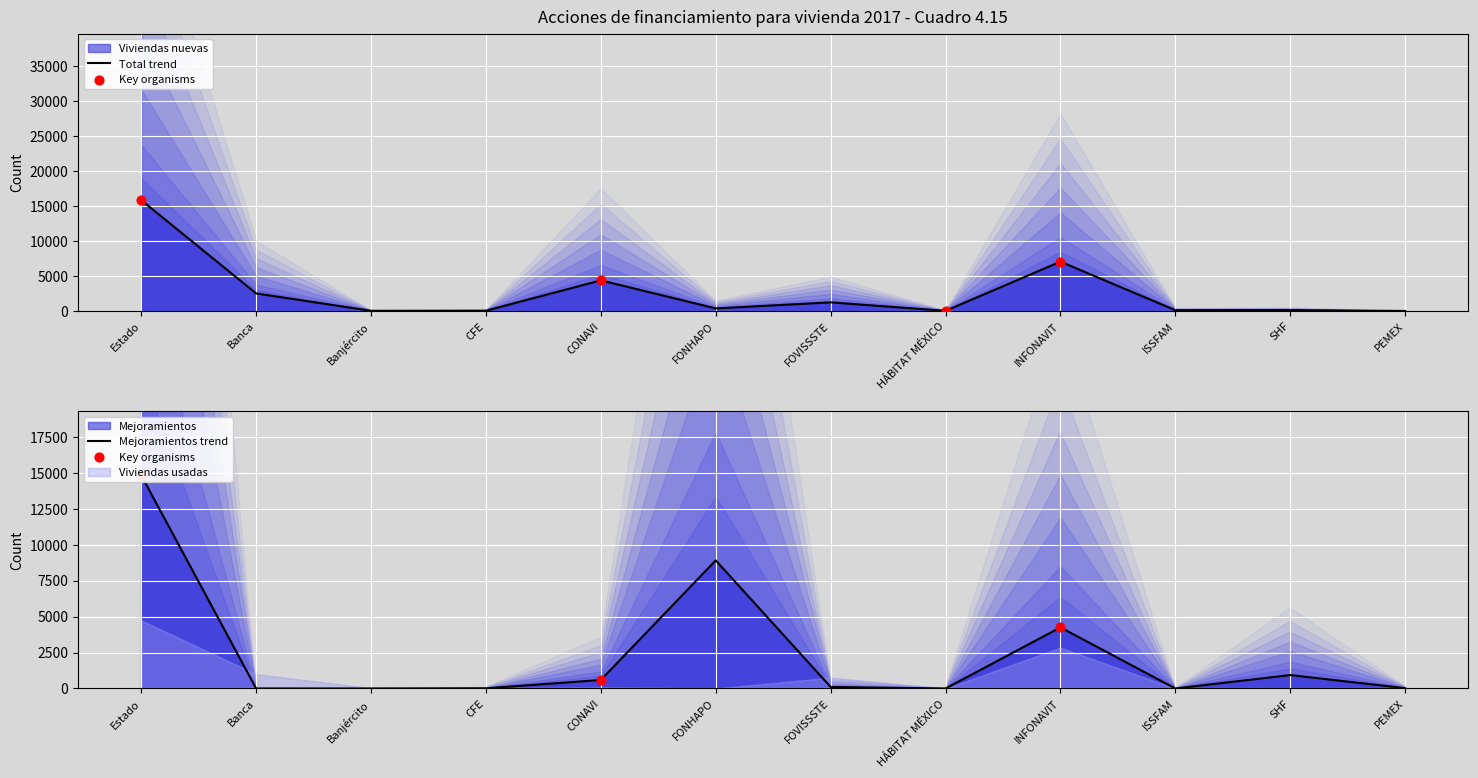

Which series has the widest spread of Y values?

Viviendas nuevas